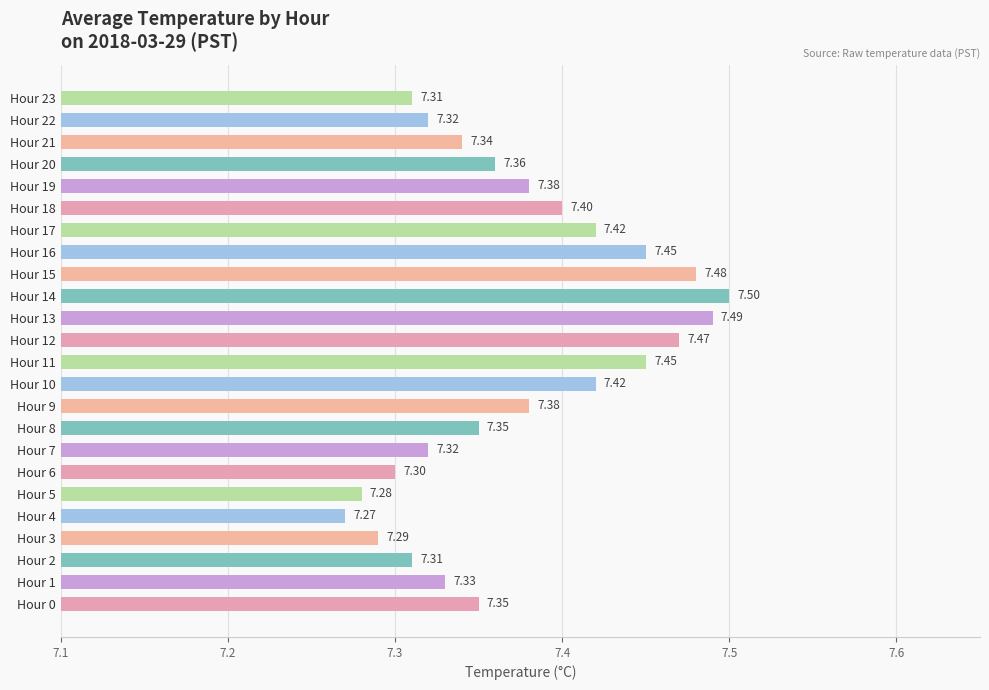

What is the ratio of the value at Hour 4 to the value at Hour 16?

1.0